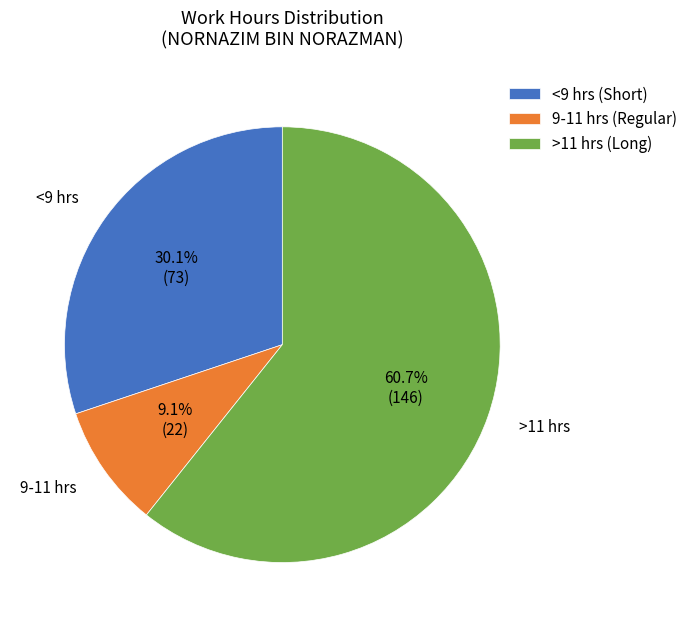

Combined, what portion of the pie is >11 hrs (Long) and 9-11 hrs (Regular)?

69.9%